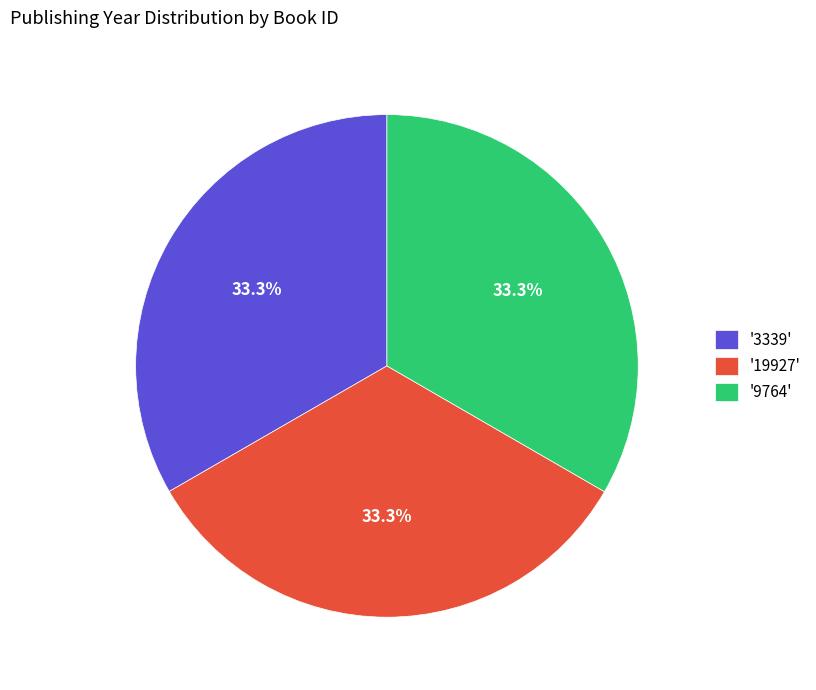

What portion of the pie excludes '9764'?

66.7%